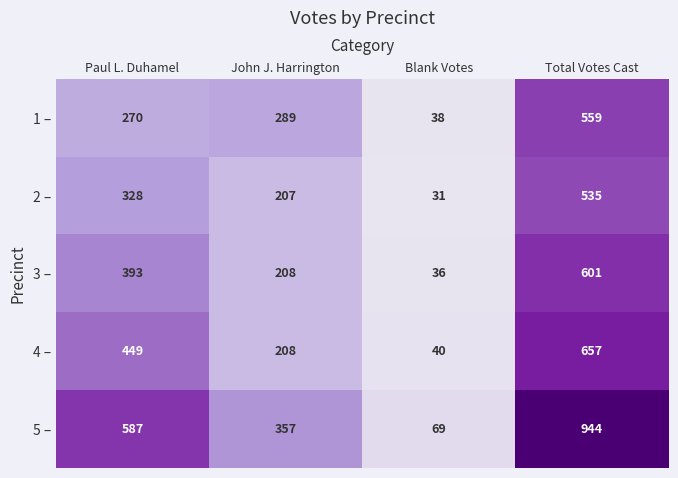

Reading right to left, transcribe all the data shown in this chart.

1 –: Total Votes Cast=559	Blank Votes=38	John J. Harrington=289	Paul L. Duhamel=270
2 –: Total Votes Cast=535	Blank Votes=31	John J. Harrington=207	Paul L. Duhamel=328
3 –: Total Votes Cast=601	Blank Votes=36	John J. Harrington=208	Paul L. Duhamel=393
4 –: Total Votes Cast=657	Blank Votes=40	John J. Harrington=208	Paul L. Duhamel=449
5 –: Total Votes Cast=944	Blank Votes=69	John J. Harrington=357	Paul L. Duhamel=587